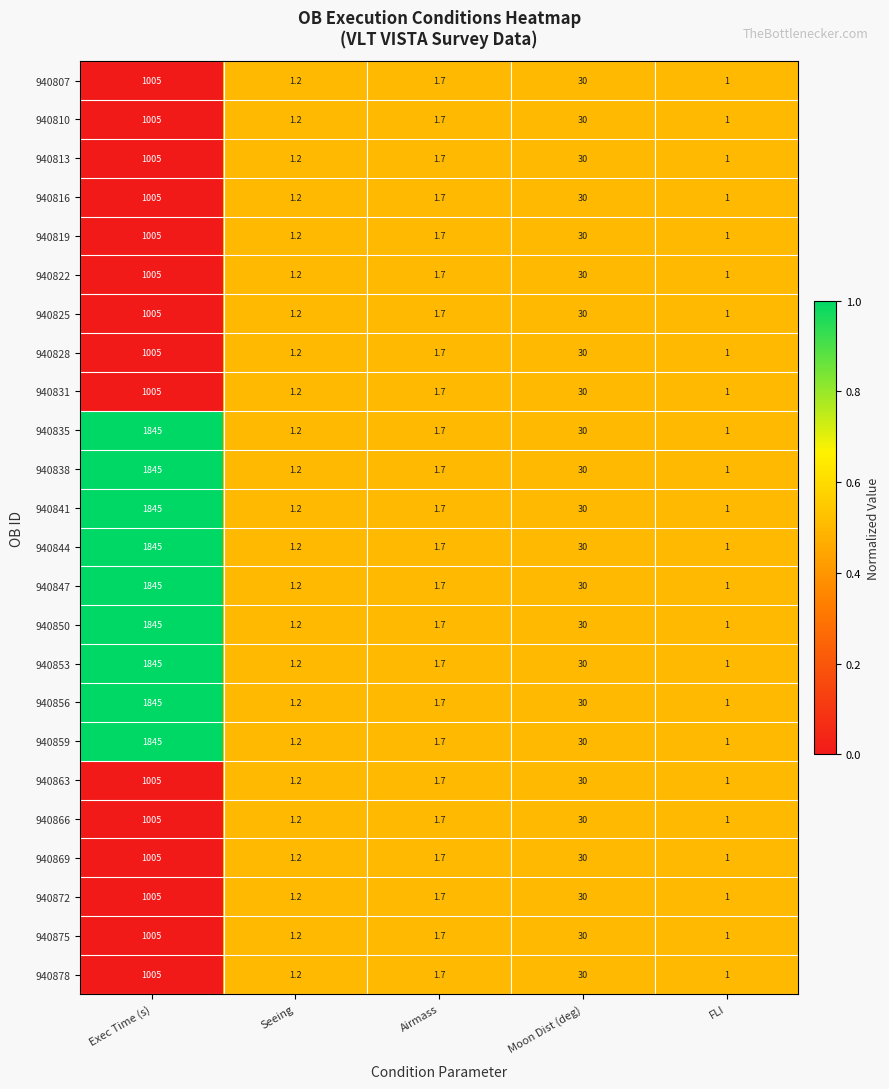

What is the total value across all series at Airmass?

40.8